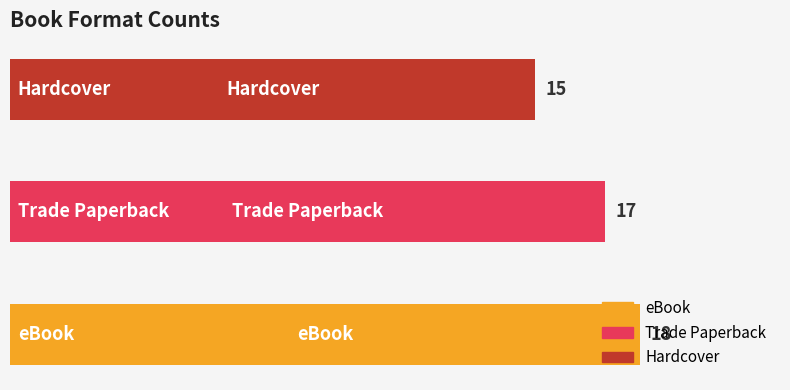

How many data points are less than 17?

1